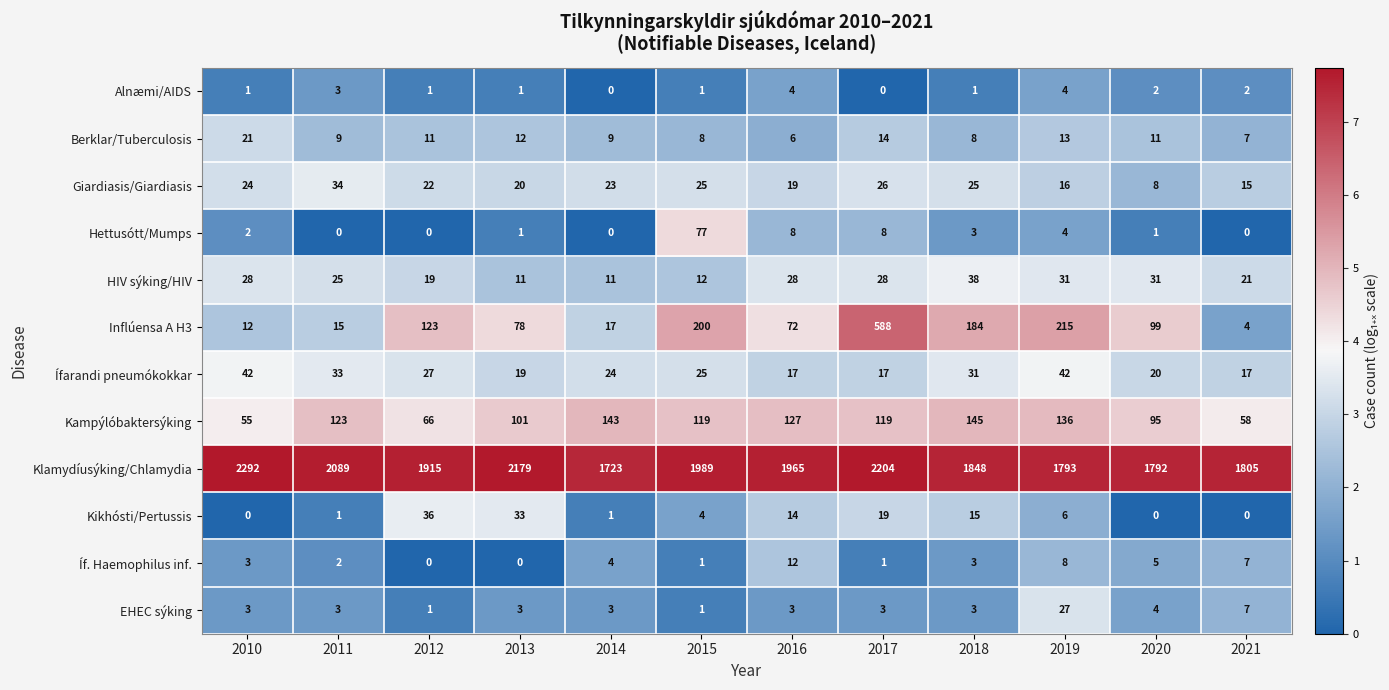

What is the spread (max minus min) of values at 2011?

2089